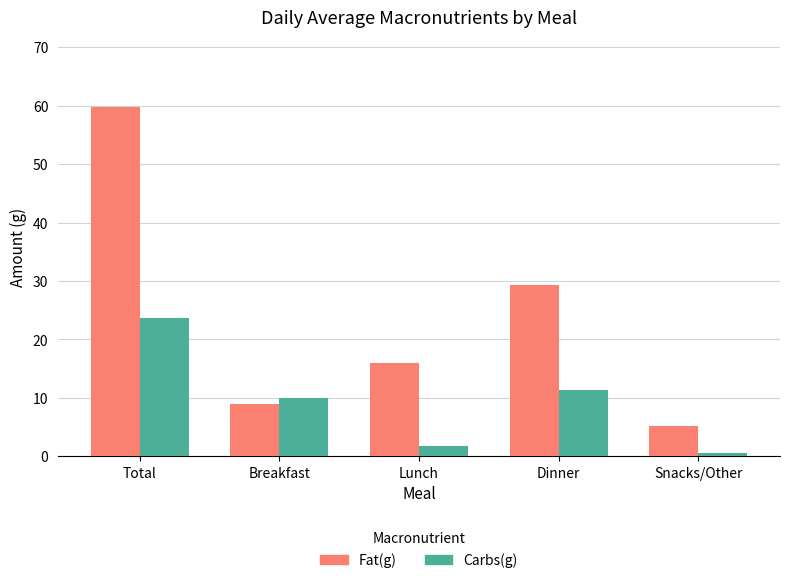

True or false: Fat(g) has a value of 5.3 at Snacks/Other.

True